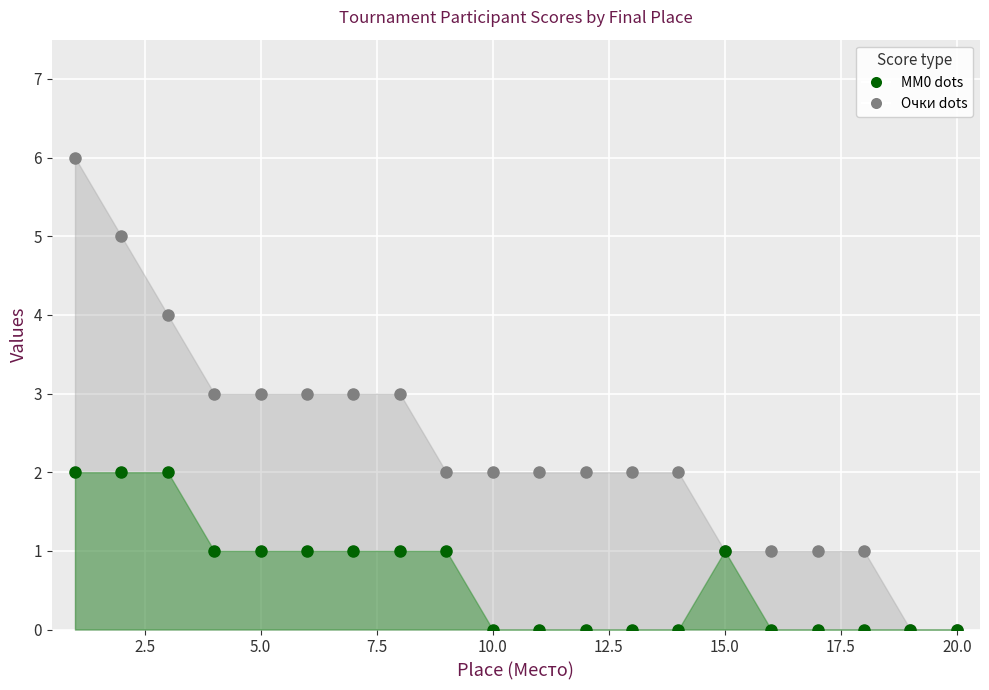

How many MM0 values are between 0 and 1?

17